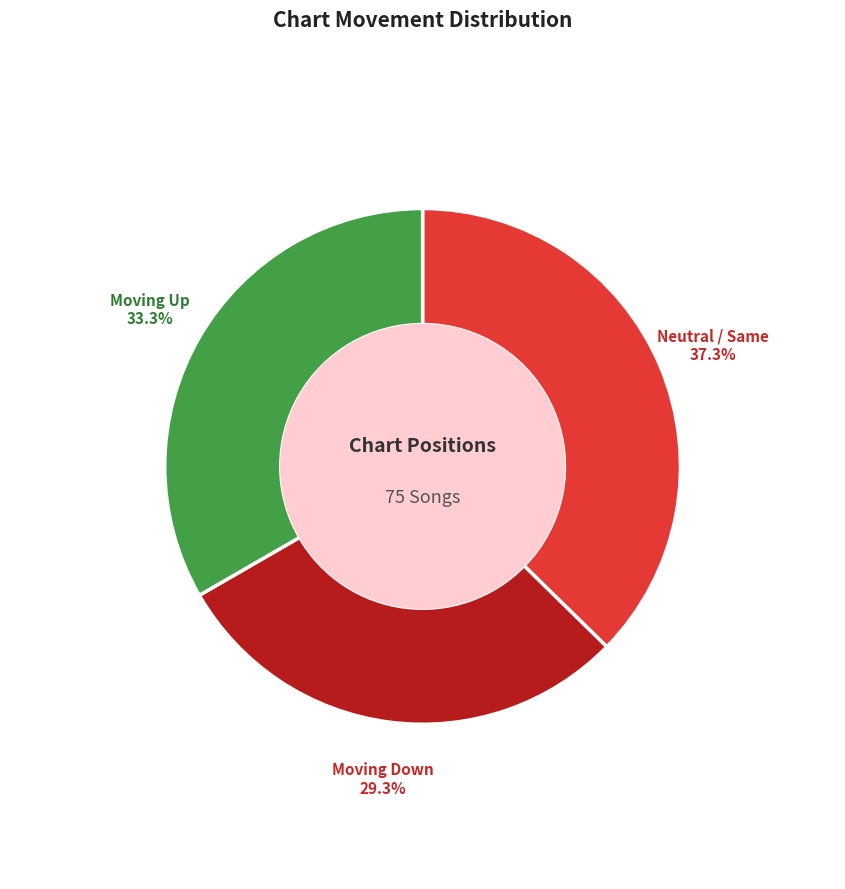

Does any single category account for the majority?

No